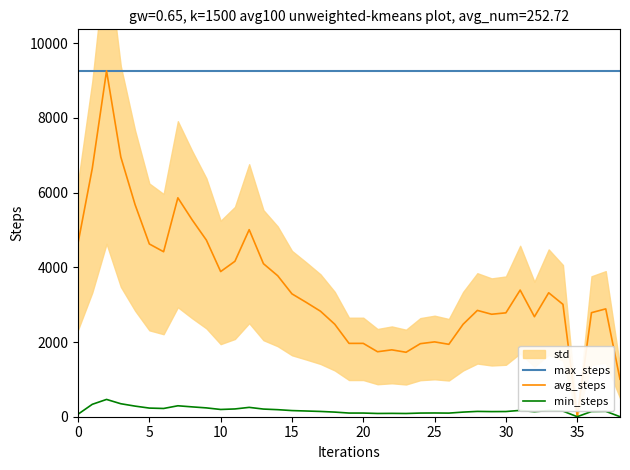

What value does the max_steps series have at 15?

9262.0